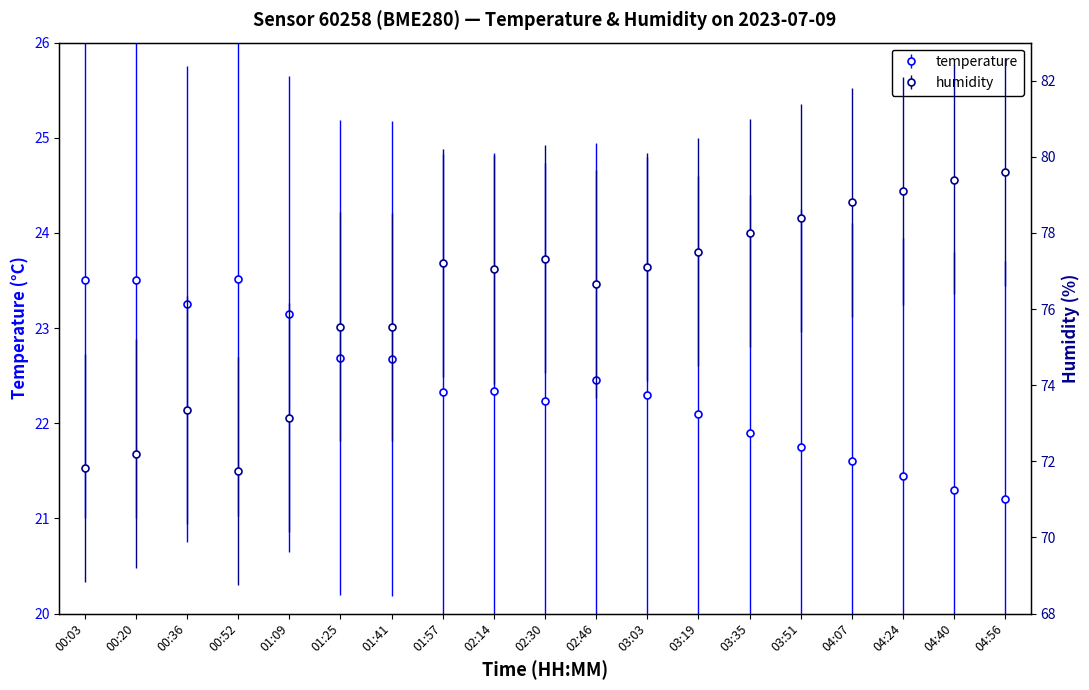

The value of humidity at 01:09 is 73.2. True or false?

True